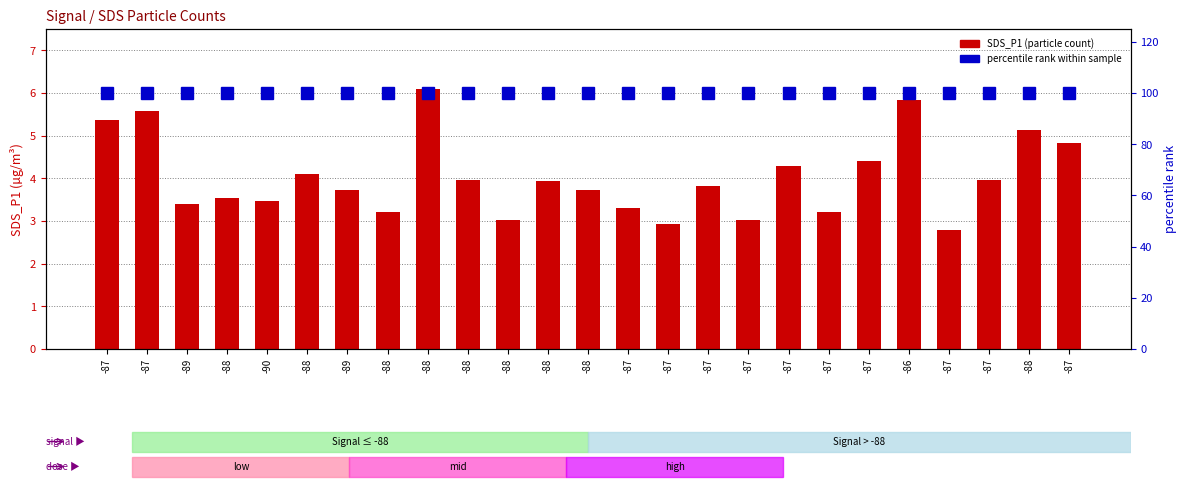

What is the smallest value displayed?

2.8